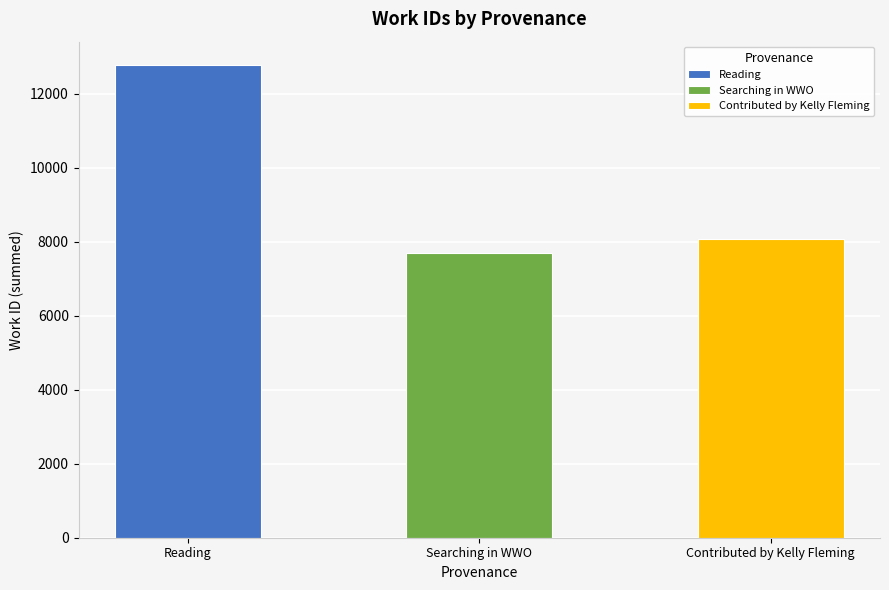

Rank the categories by value from lowest to highest.

Searching in WWO, Contributed by Kelly Fleming, Reading